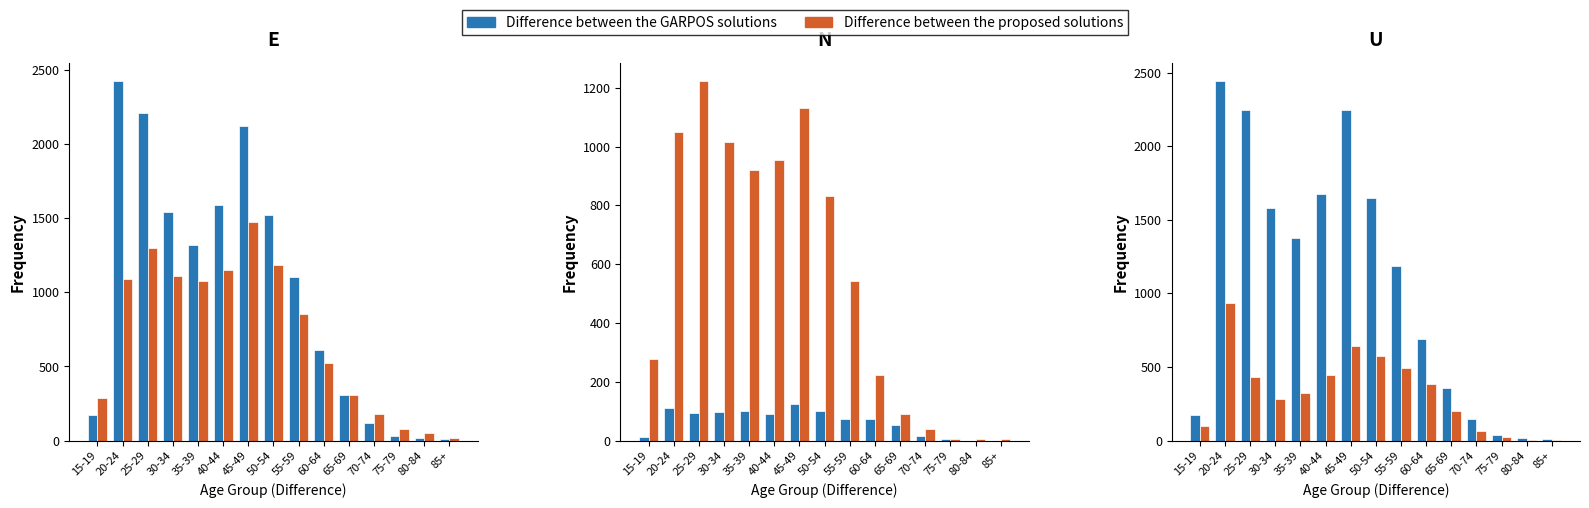

At which label does Series B (col group 2) first exceed 321?

20-24